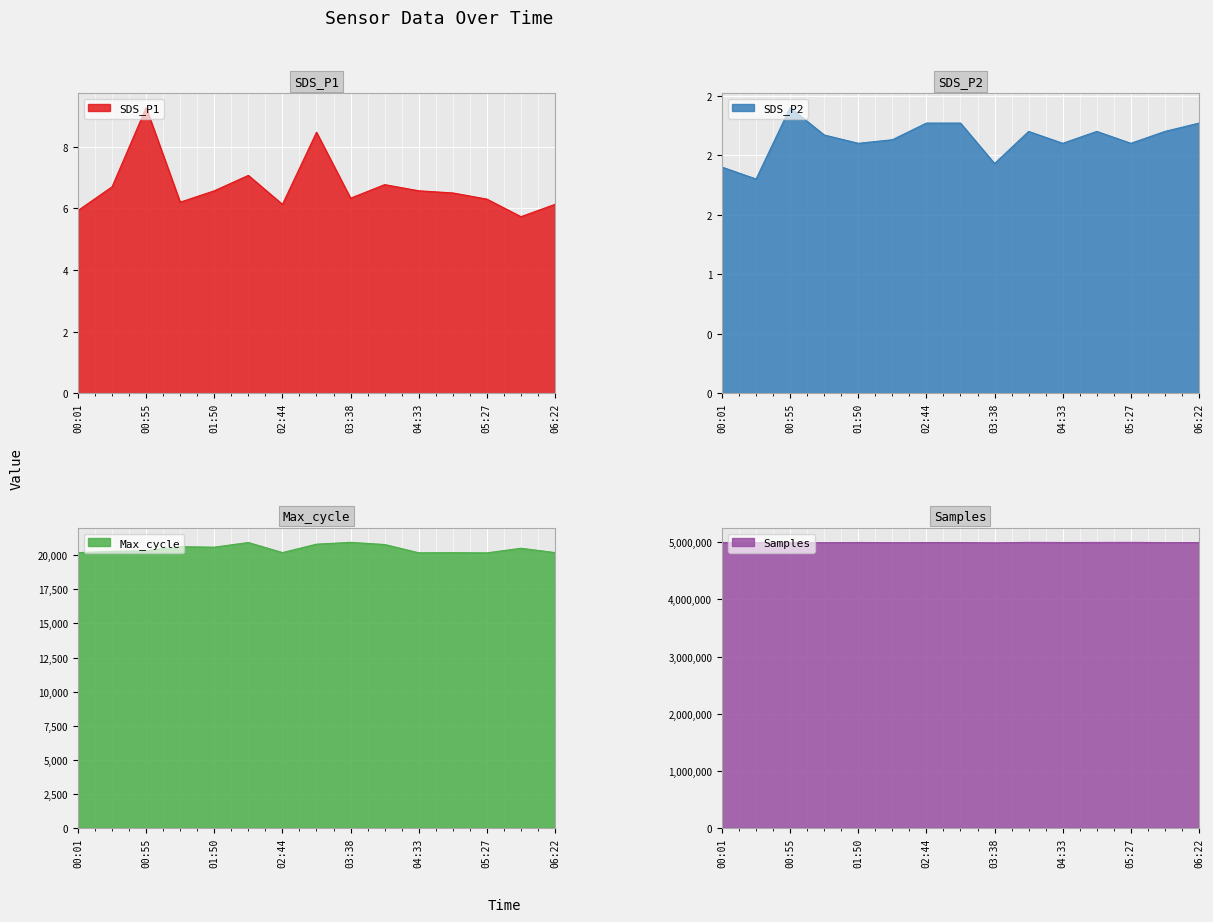

At which label does Max_cycle first exceed 20327?

01:22